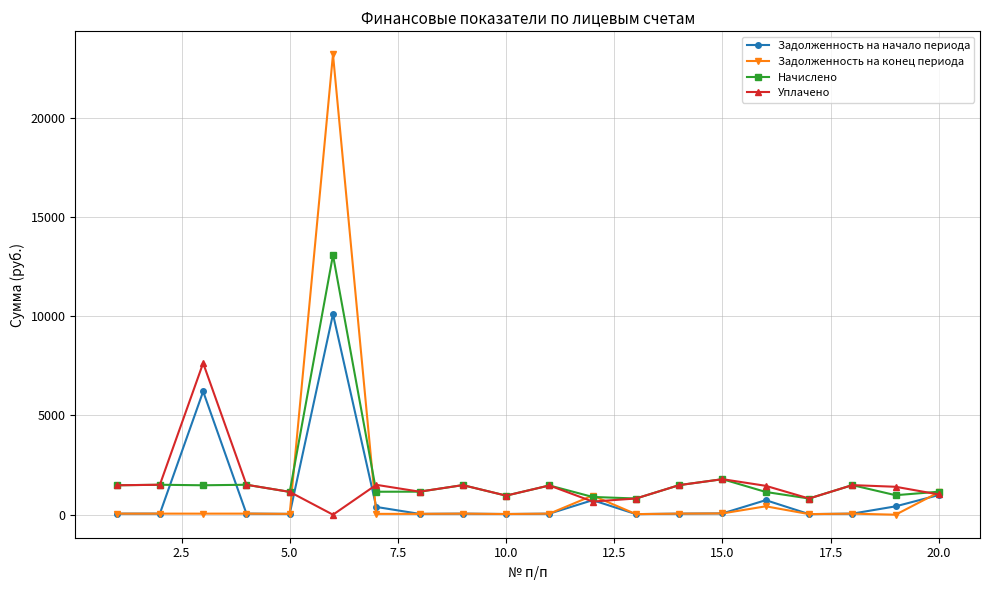

Rank the series by their maximum value, from lowest to highest.

Уплачено, Задолженность на начало периода, Начислено, Задолженность на конец периода